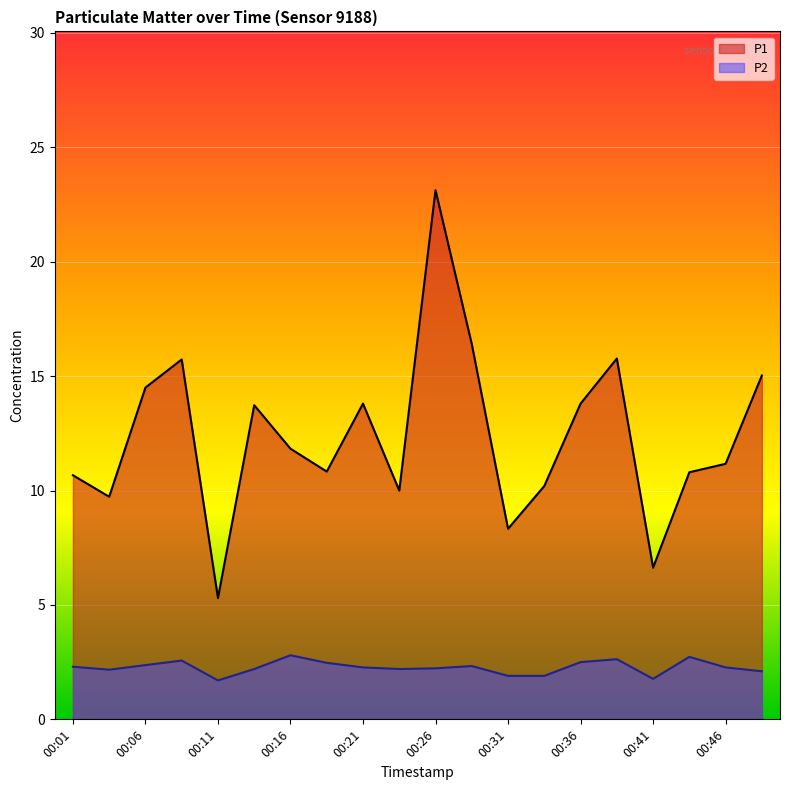

What is the total value across all series at 00:36?

16.3